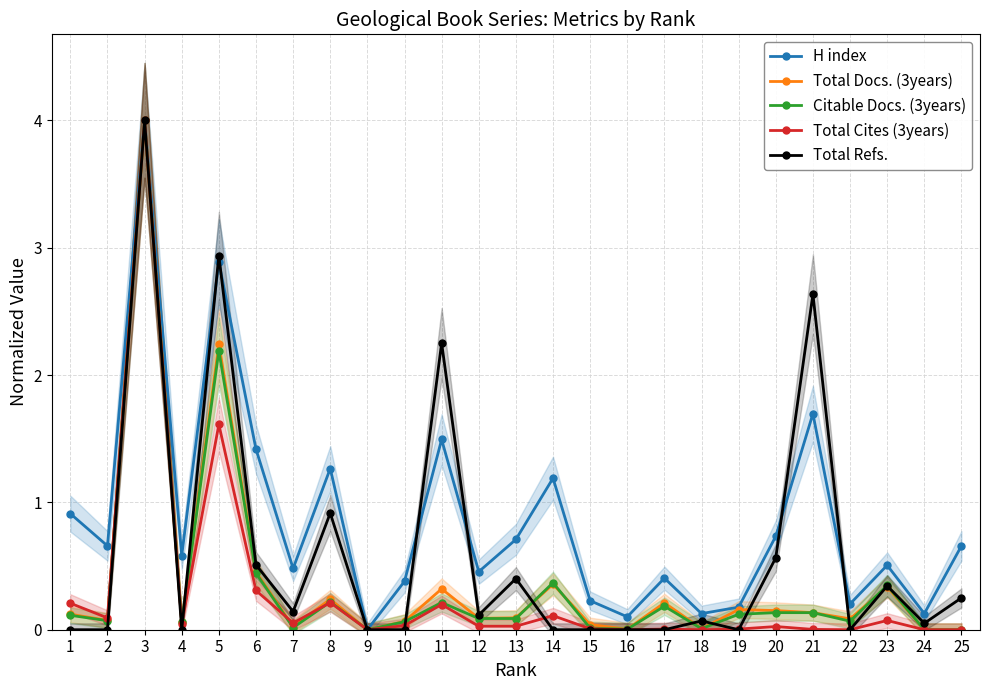

What is the difference between the highest and lowest values at 17?

0.4